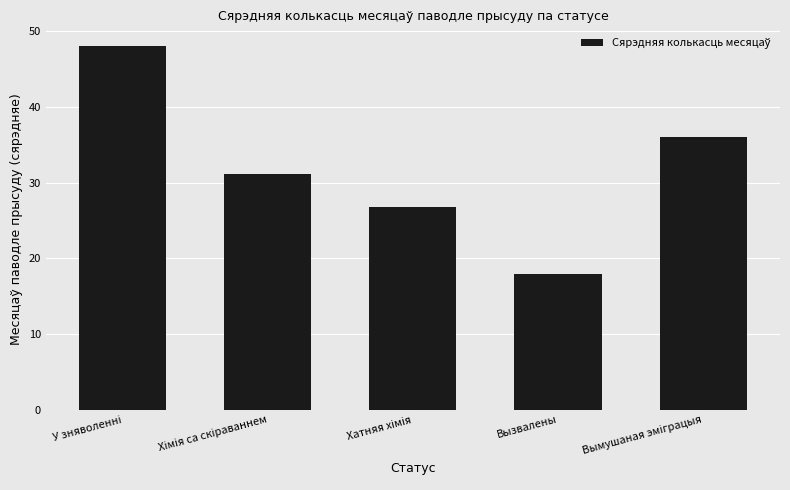

What is the greatest value displayed?

48.0